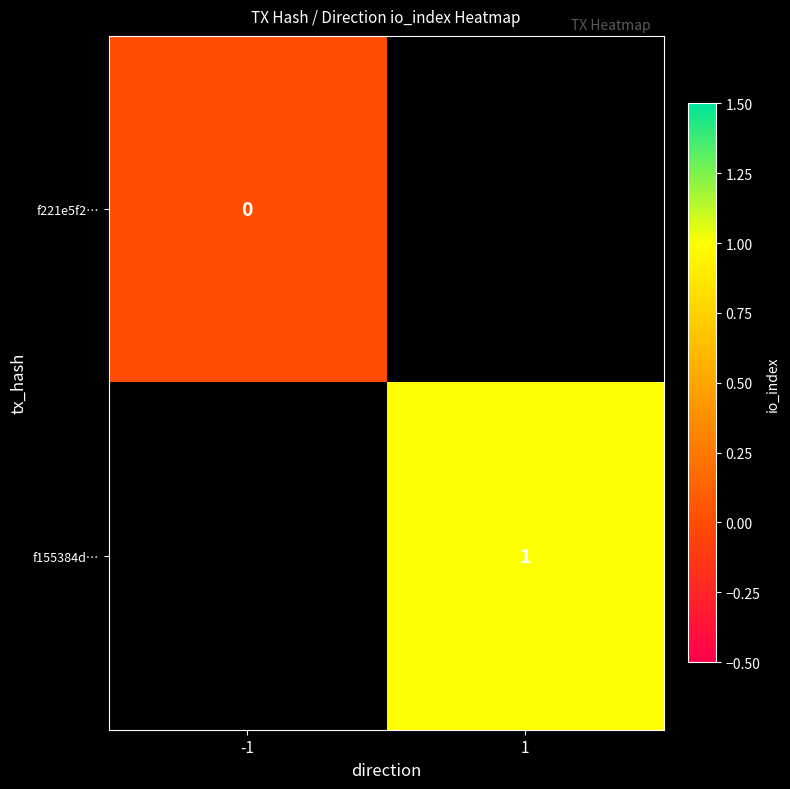

Which has a higher value, -1 or 1?

1